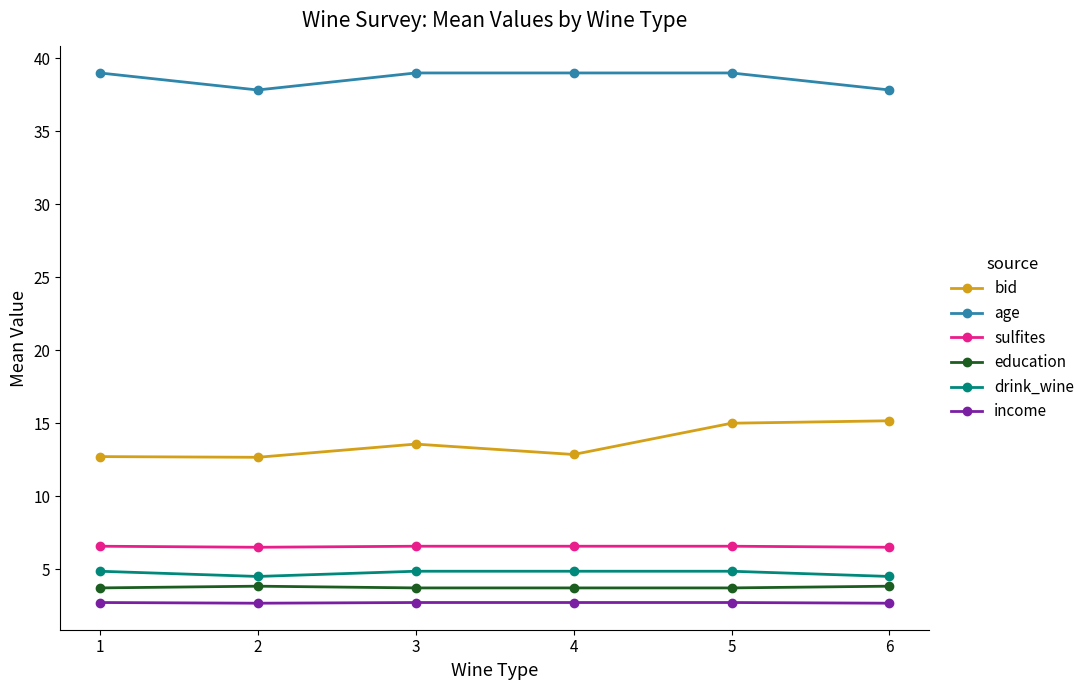

True or false: bid and education cross at least once.

False